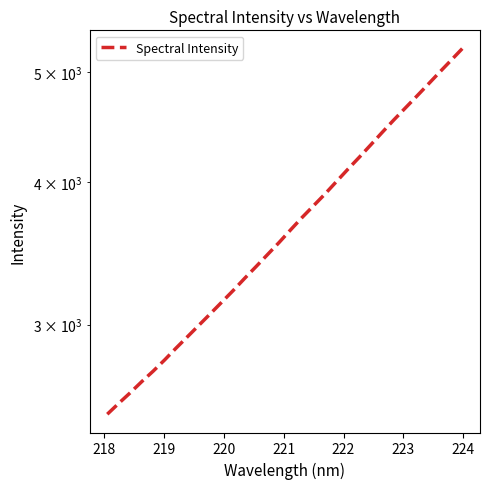

What is the difference between the maximum and minimum values?

2735.8